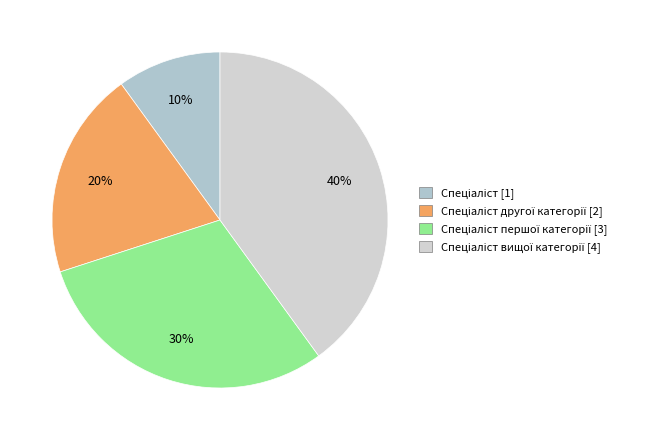

What is the smallest slice in the pie chart?

Спеціаліст